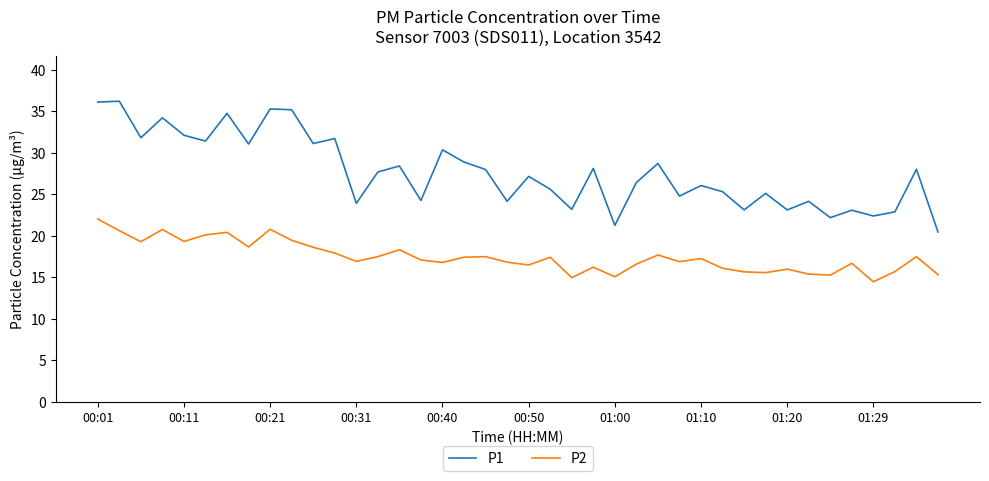

Which series has the widest spread of values?

P1